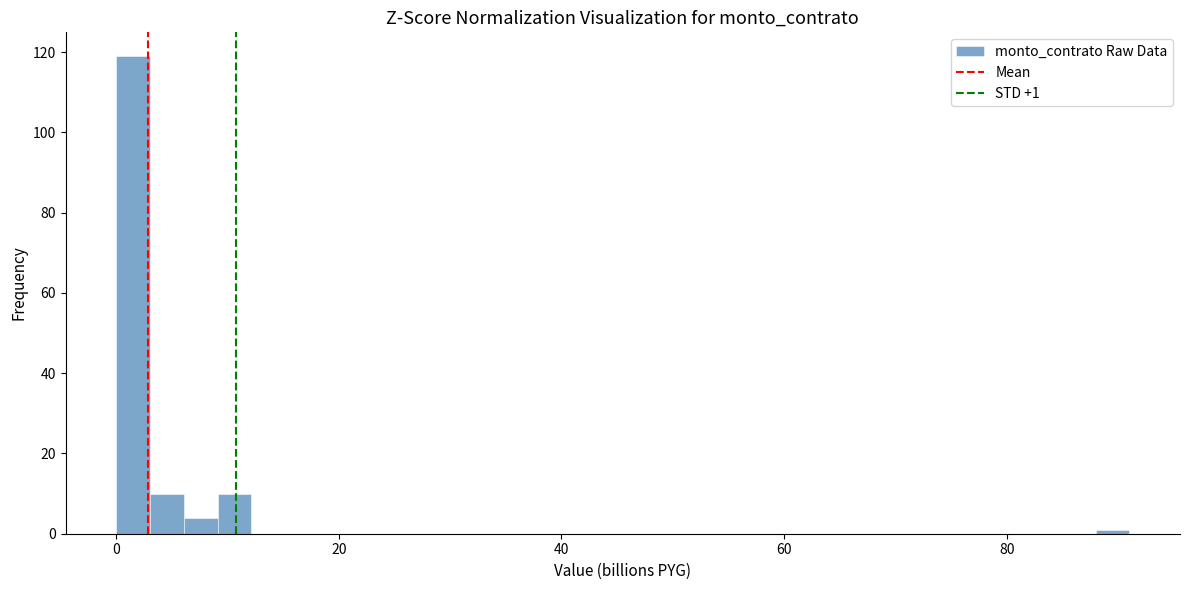

Around what value on the x-axis is the tallest bar? Give the approximate position of its centre, as read against the axis.

2